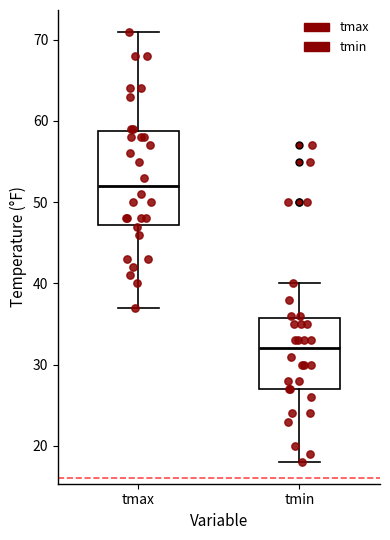

Reading left to right, transcribe this box plot: for each box, give where its median line is, the range the box spans, and where its two whiskers end, as read against the y-axis. The values are not printed on the chart, so give them approximately, as read against the axis.

tmax: median 52, box 47 to 59, whiskers 37 to 71
tmin: median 32, box 27 to 36, whiskers 18 to 40